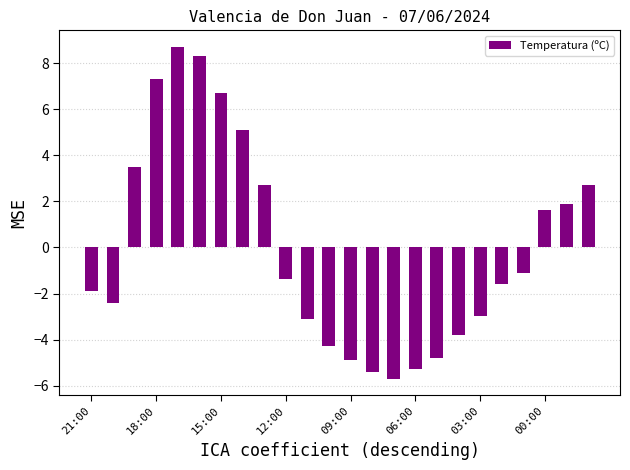

What is the difference between the maximum and minimum values?

14.4